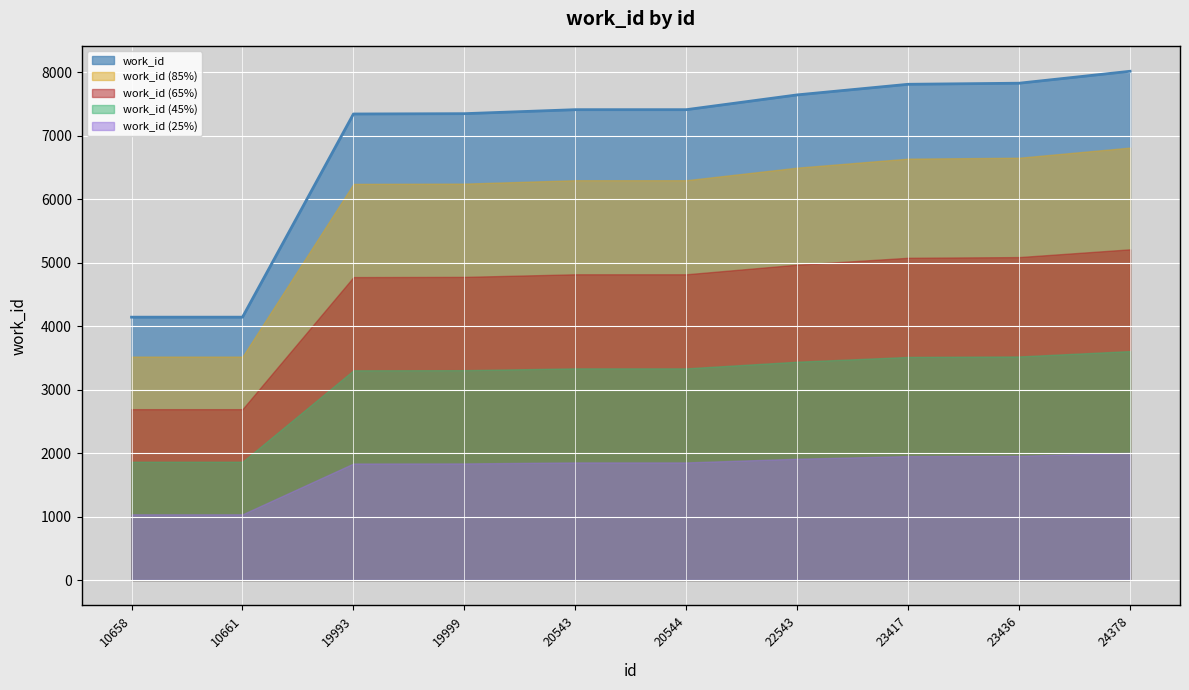

List the labels in order of value, largest first.

24378, 23436, 23417, 22543, 20543, 20544, 19999, 19993, 10658, 10661